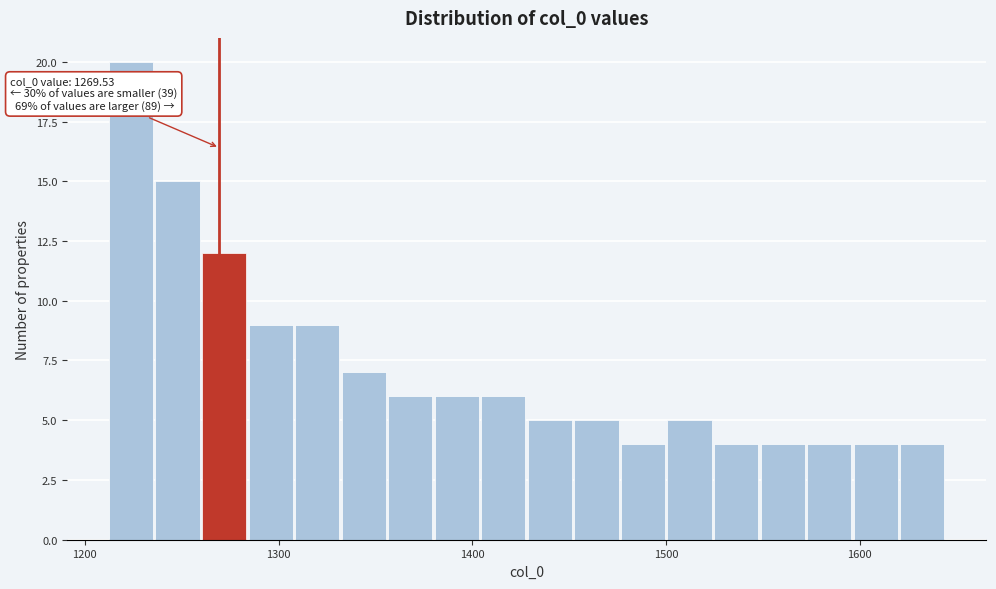

Read against the x-axis, roughly where is the centre of the tallest bar?

1220